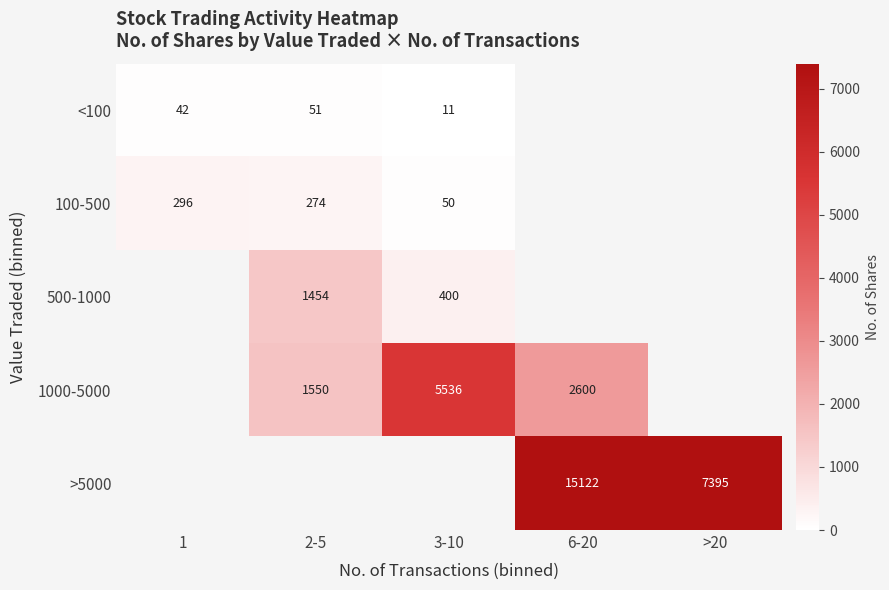

Is the value of 100-500 at 2-5 greater than the value of <100 at 2-5?

Yes